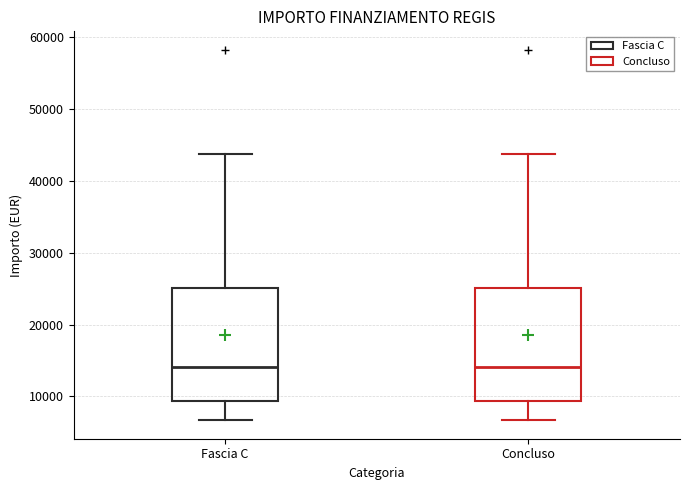

Where does the upper whisker of the box for Fascia C end on the y-axis? The values are not printed on the chart, so give them approximately, as read against the axis.

44000